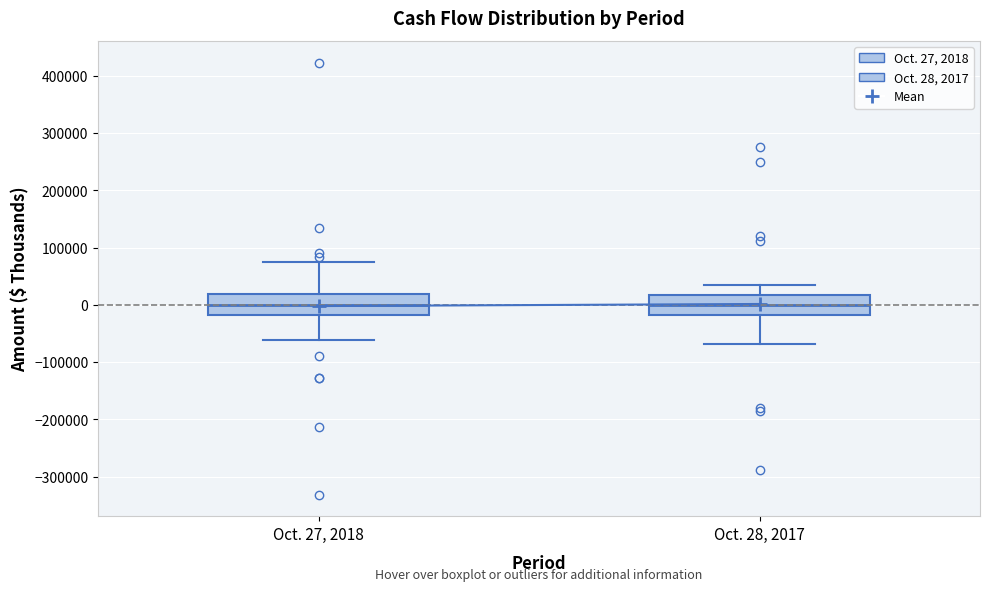

Reading left to right, transcribe this box plot: for each box, give where its median line is, the range the box spans, and where its two whiskers end, as read against the y-axis. The values are not printed on the chart, so give them approximately, as read against the axis.

Oct. 27, 2018: median 0, box -20000 to 20000, whiskers -60000 to 70000
Oct. 28, 2017: median 0, box -20000 to 20000, whiskers -70000 to 40000